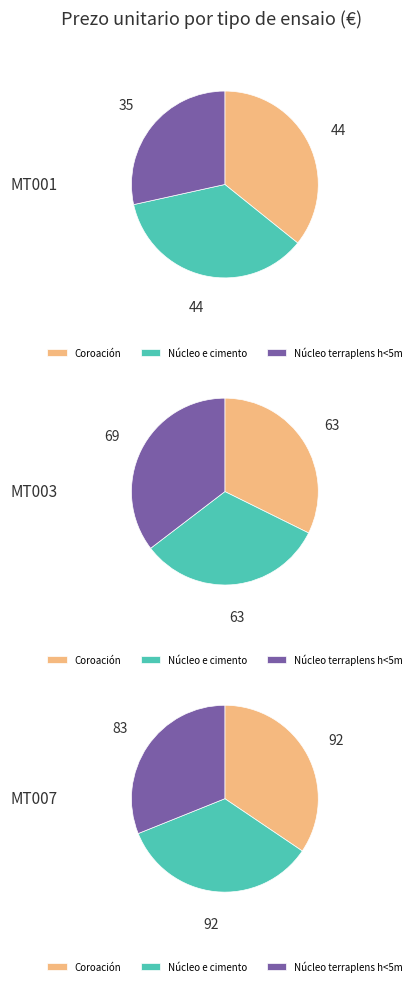

To the nearest percent, what percentage of the pie is Núcleo e cimento?

34%